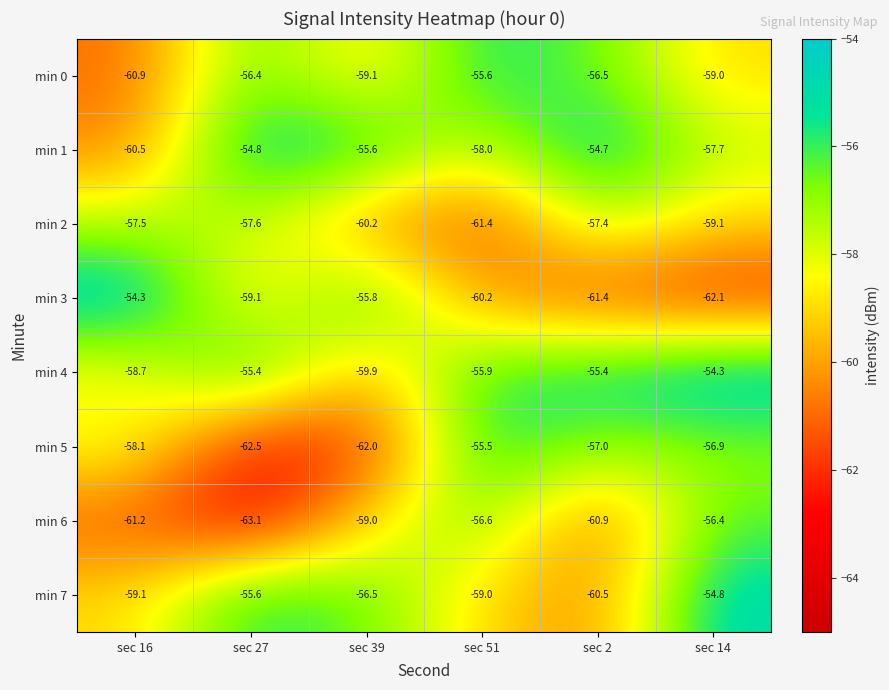

What is the total value across all series at sec 14?

-460.3